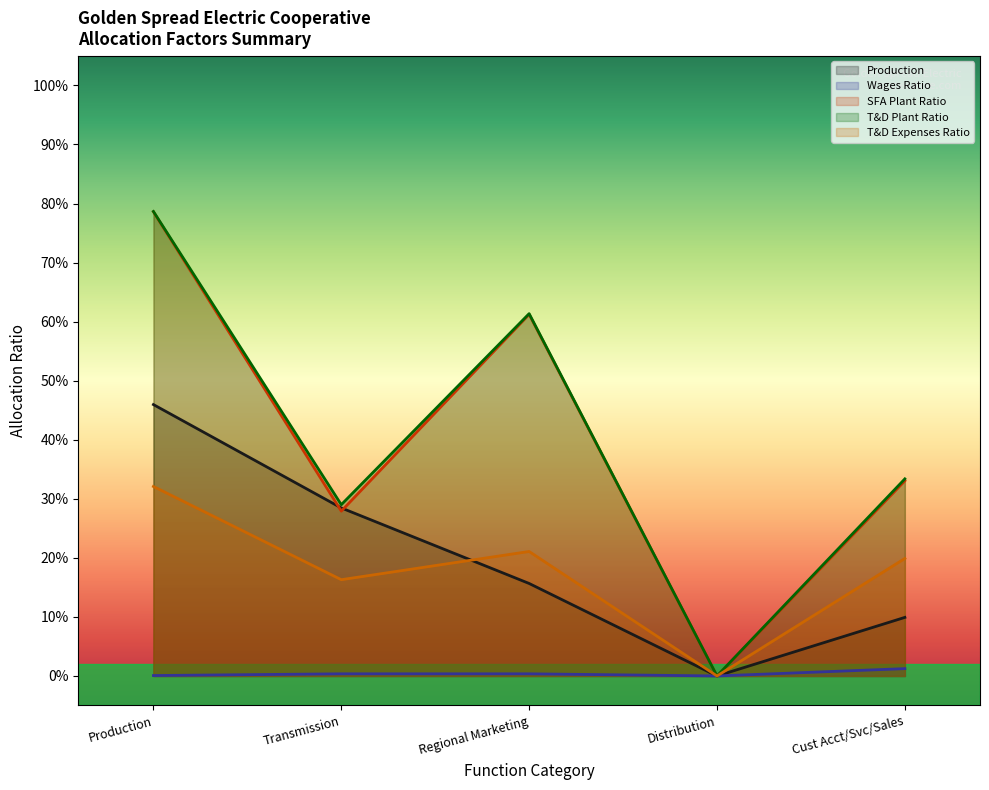

How many lines are shown in the chart?

5